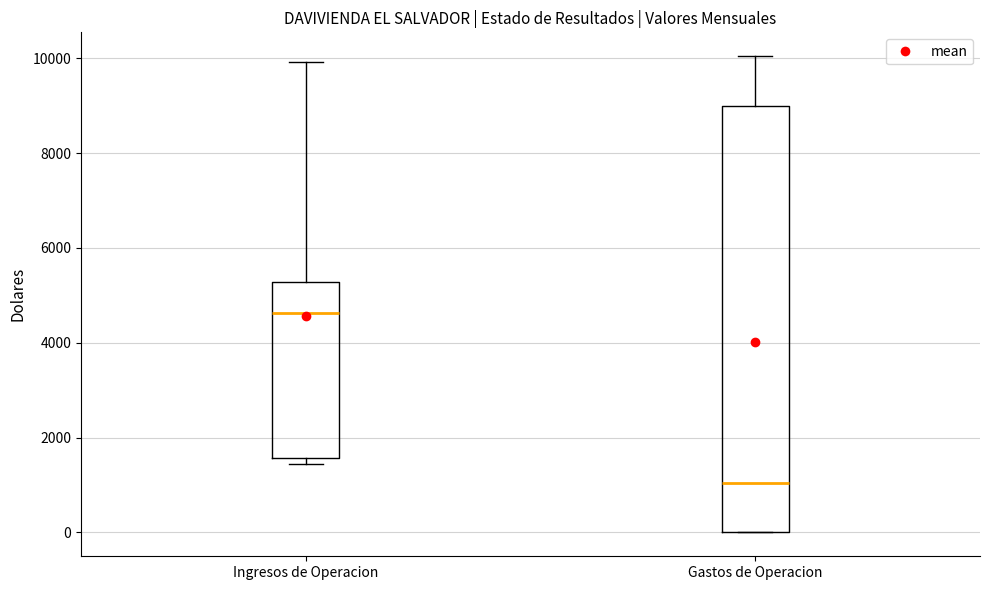

Which box has the highest median line?

Ingresos de Operacion